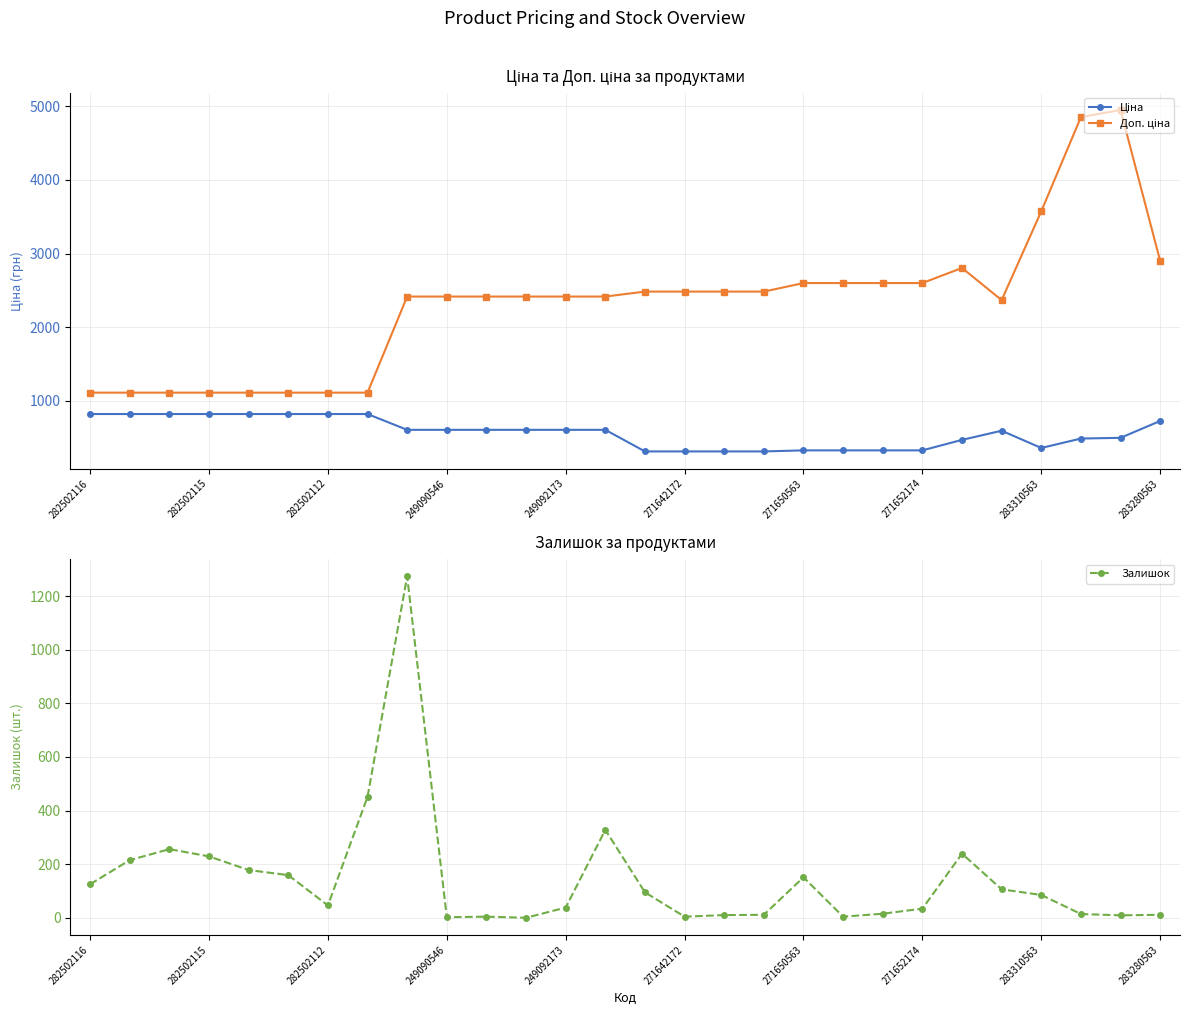

Between 13 and 26, which is larger?

13